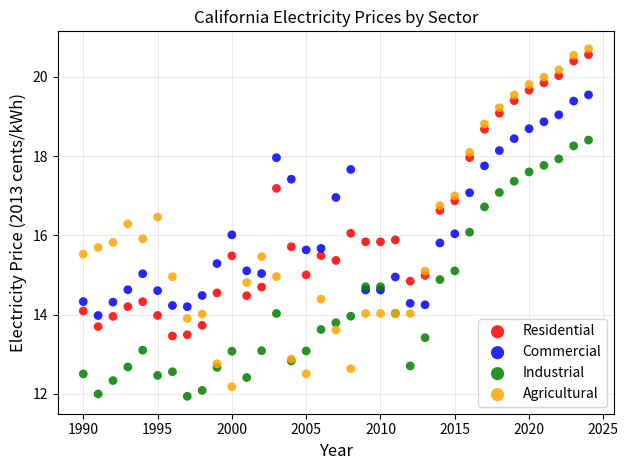

Which series has the widest spread of Y values?

Agricultural